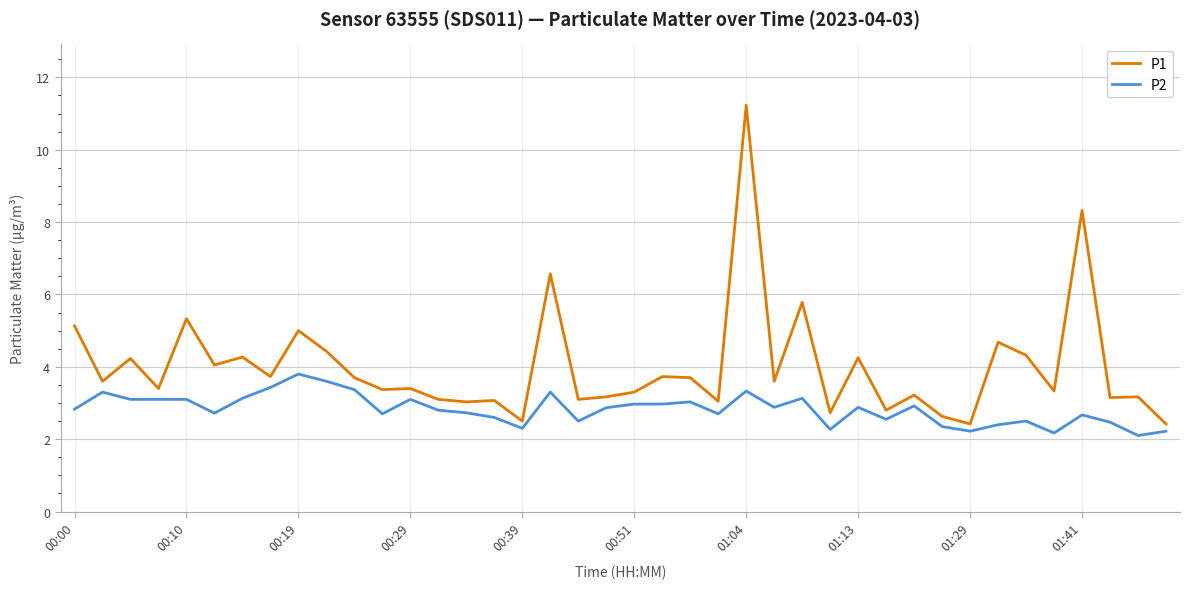

What is the maximum value for P1?

11.2